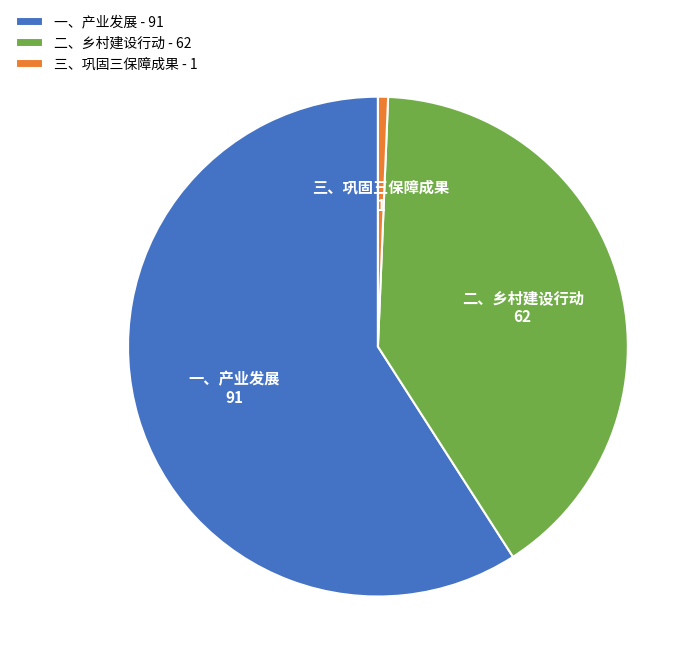

Is the sum of 二、乡村建设行动 - 62 and 三、巩固三保障成果 - 1 greater than half?

No